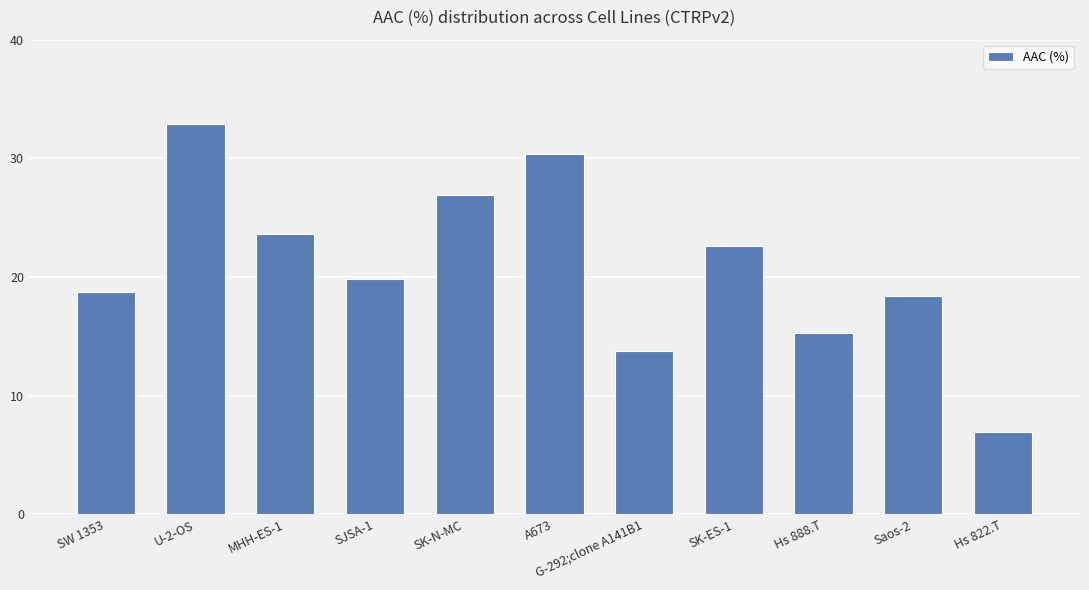

What is the change in value from SK-ES-1 to Hs 822.T?

-15.6